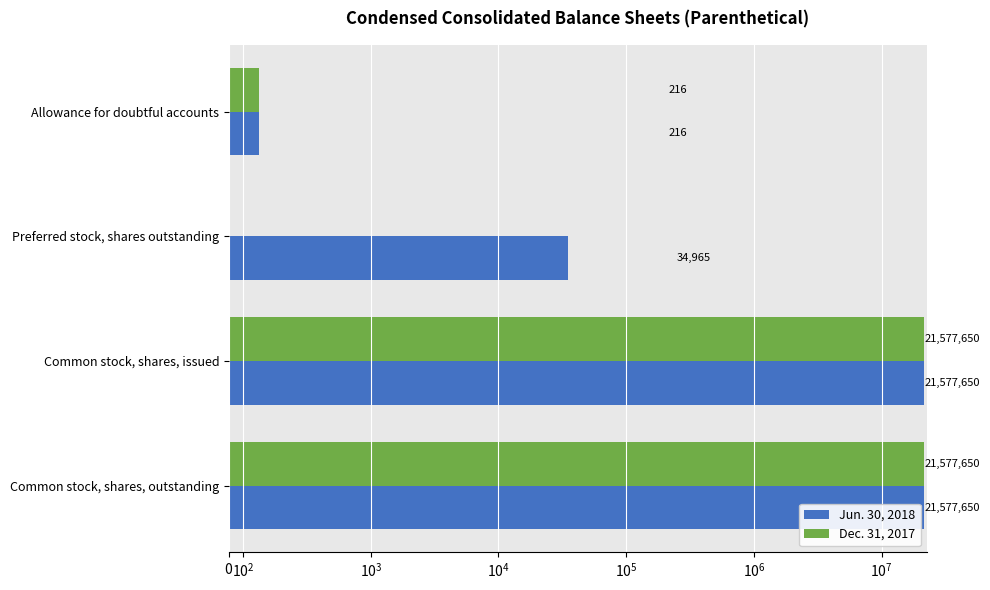

The Dec. 31, 2017 series shows 11925554 at Preferred stock, shares outstanding. True or false?

False